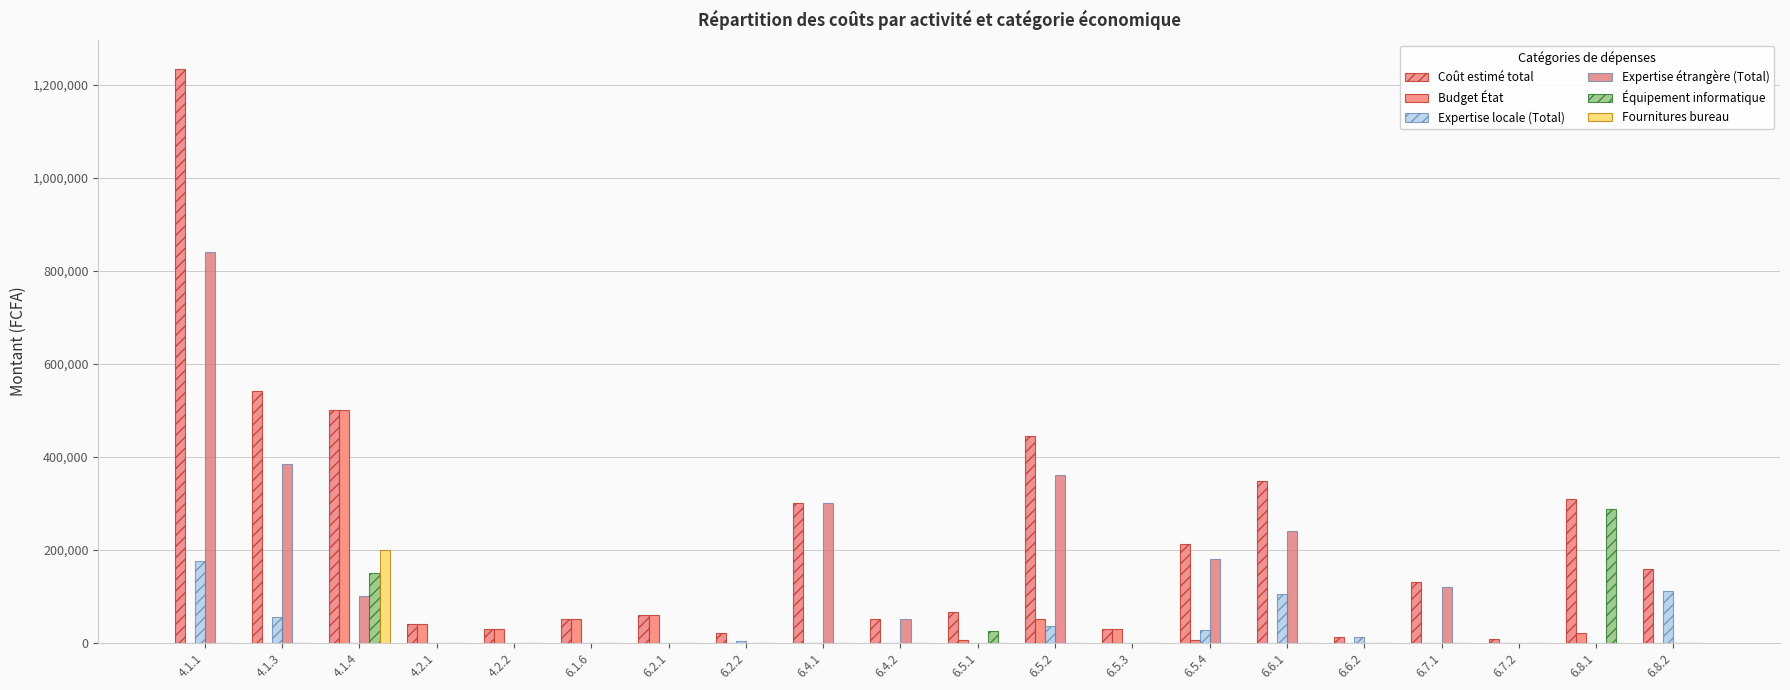

Is it true that Budget État equals -282312 at 6.4.2?

False